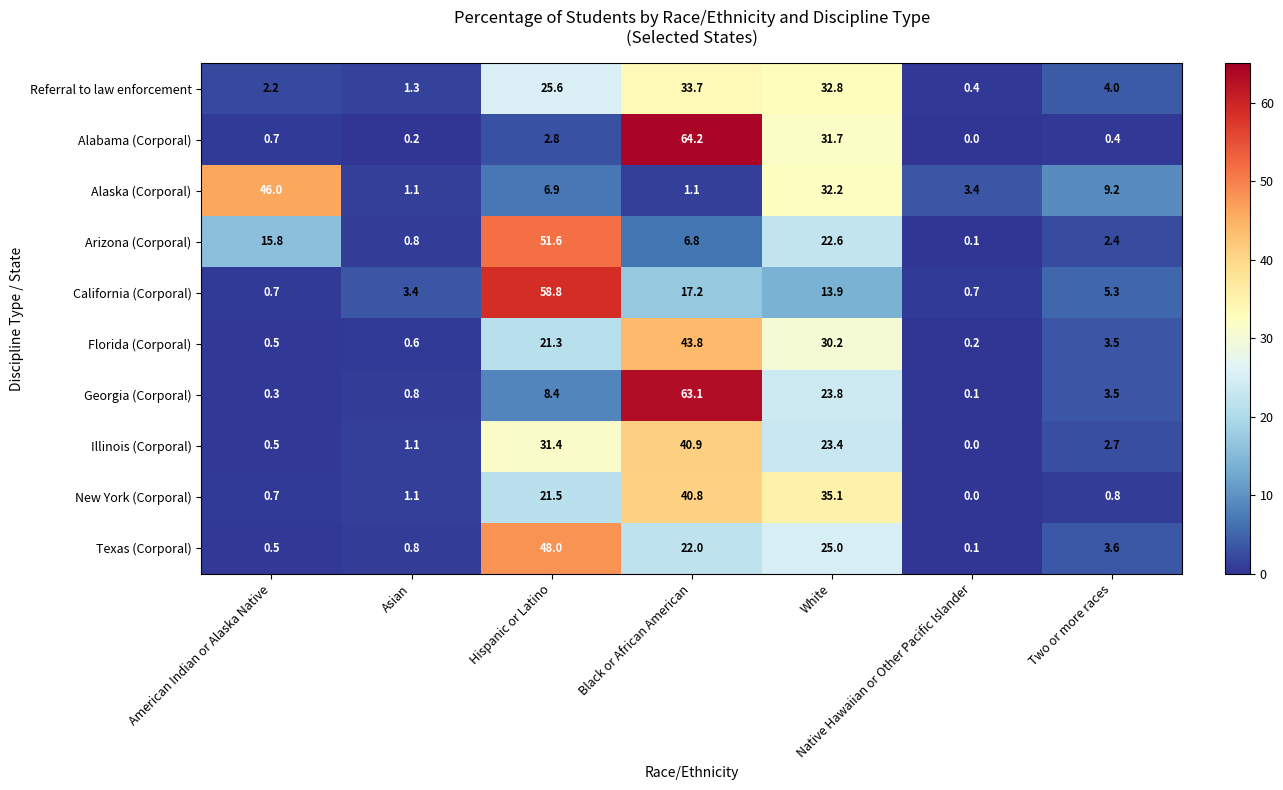

Which series has the largest range (max minus min)?

Alabama (Corporal)